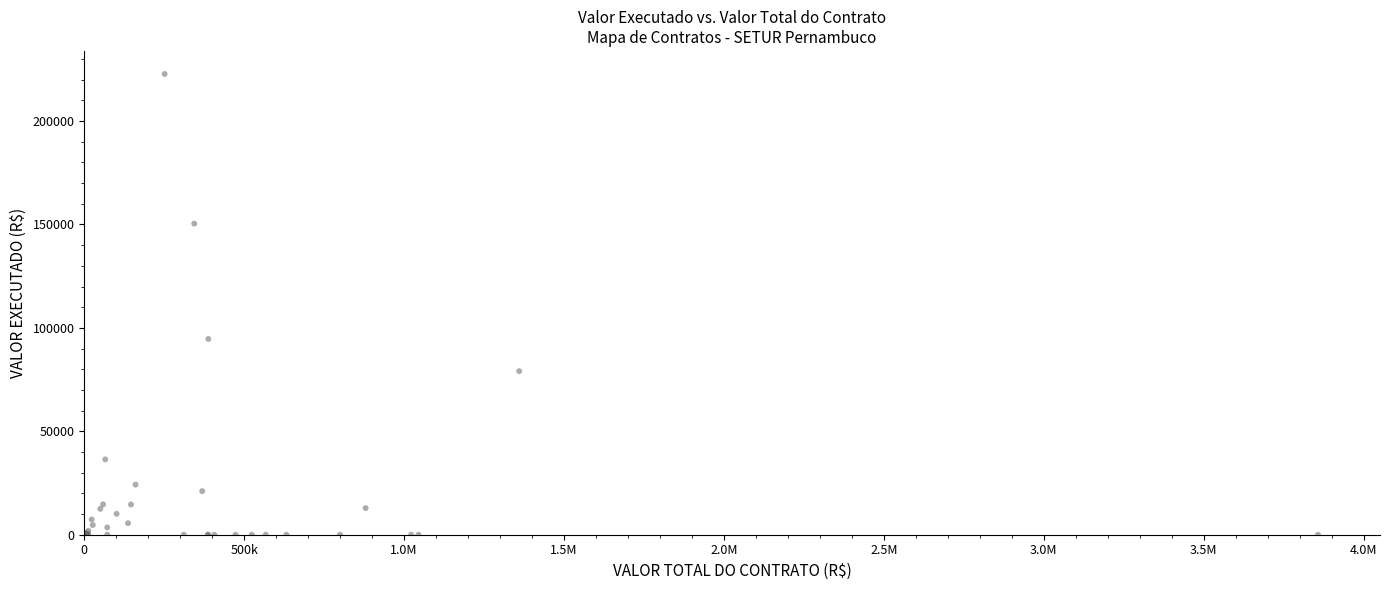

What Y value in the scatter plot is closest to 111387?

94647.9